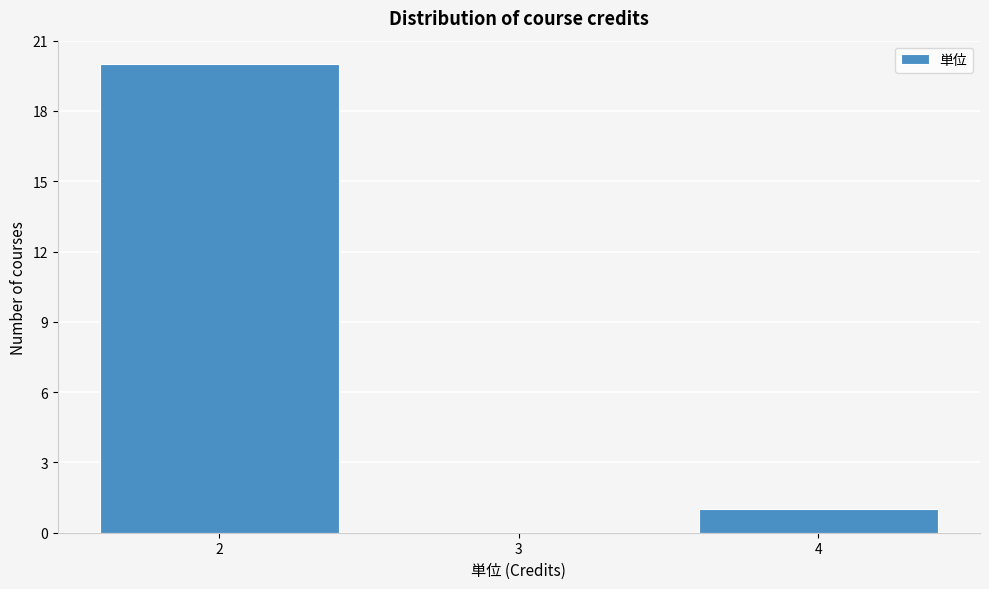

What is the height of the bar covering 3.5 to 4.5 on the x-axis? The values are not printed on the chart, so give them approximately, as read against the axis.

1